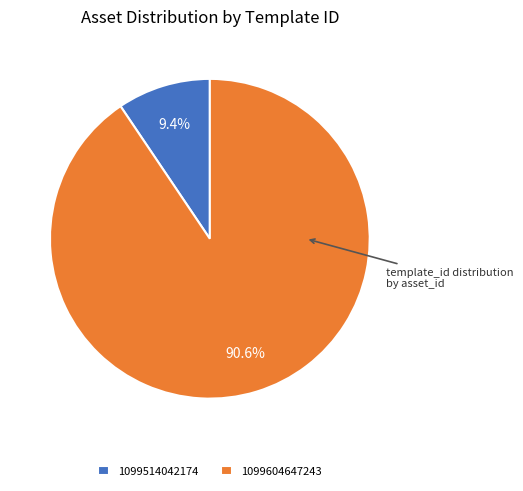

Which slice is the smallest?

1099514042174